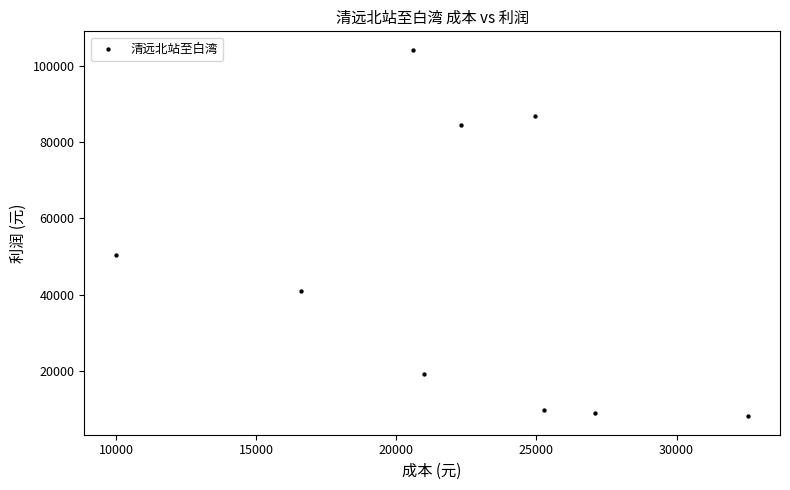

What is the range of Y values (max minus min)?

96300.3